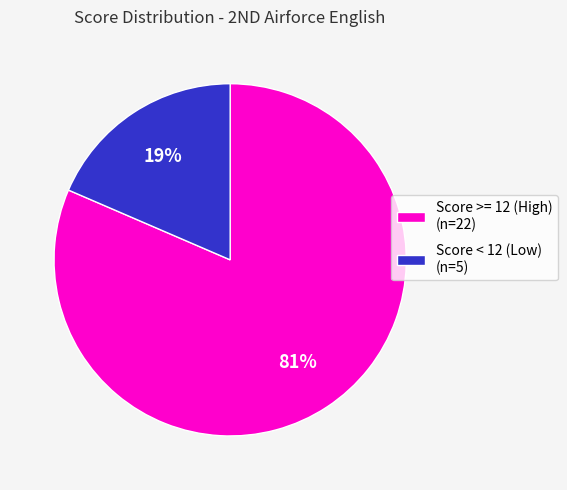

Is the sum of Score >= 12 (High) (n=22) and Score < 12 (Low) (n=5) greater than half?

Yes